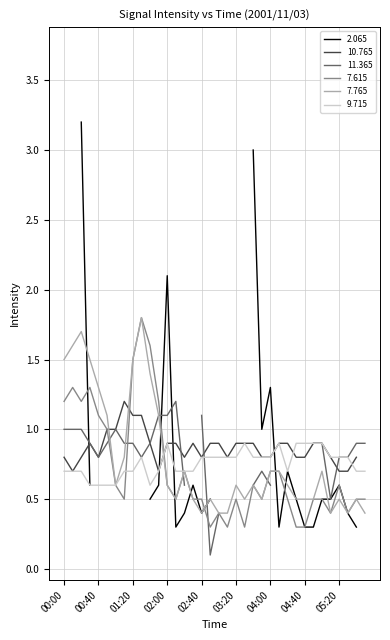

What is the minimum value for 7.765?

0.4